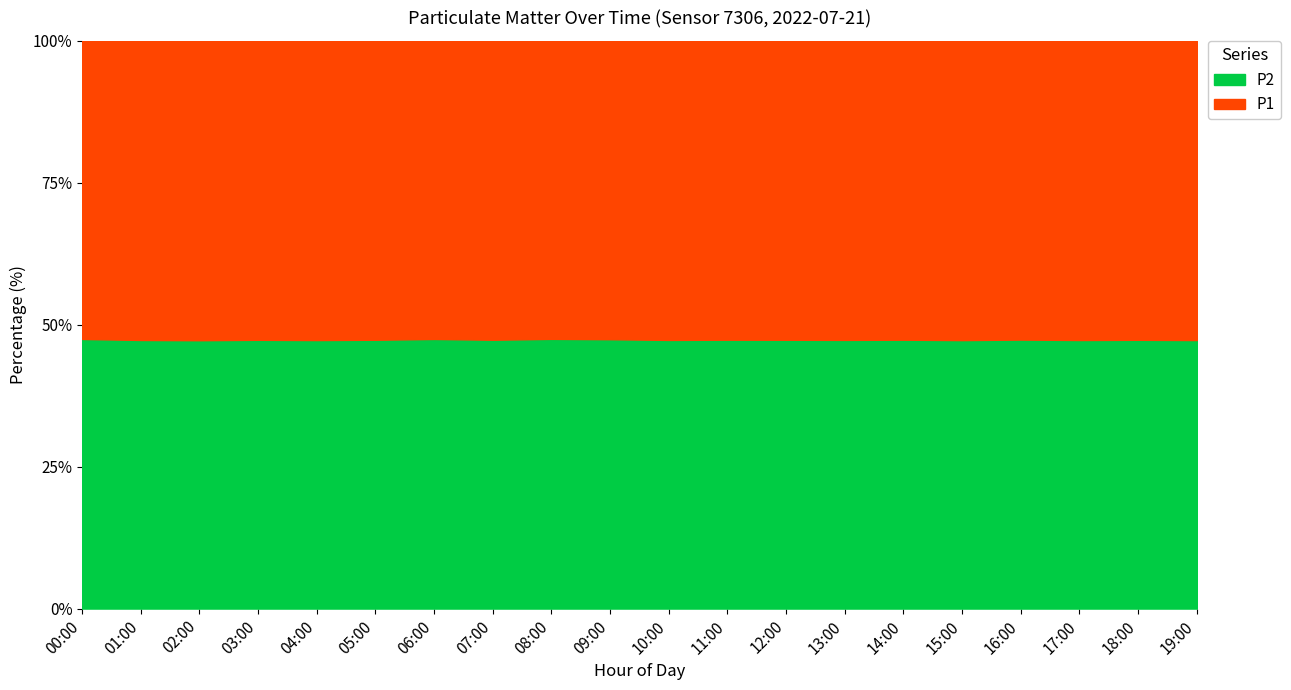

What is the label of the 5th point from the left?

04:00